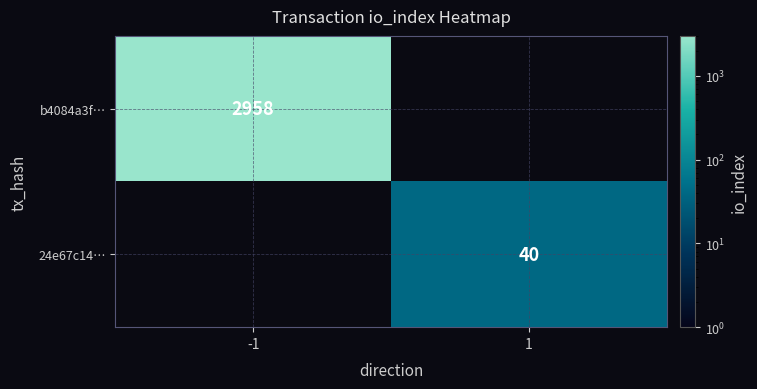

Is the value of 24e67c14… at 1 greater than the value of b4084a3f… at -1?

No